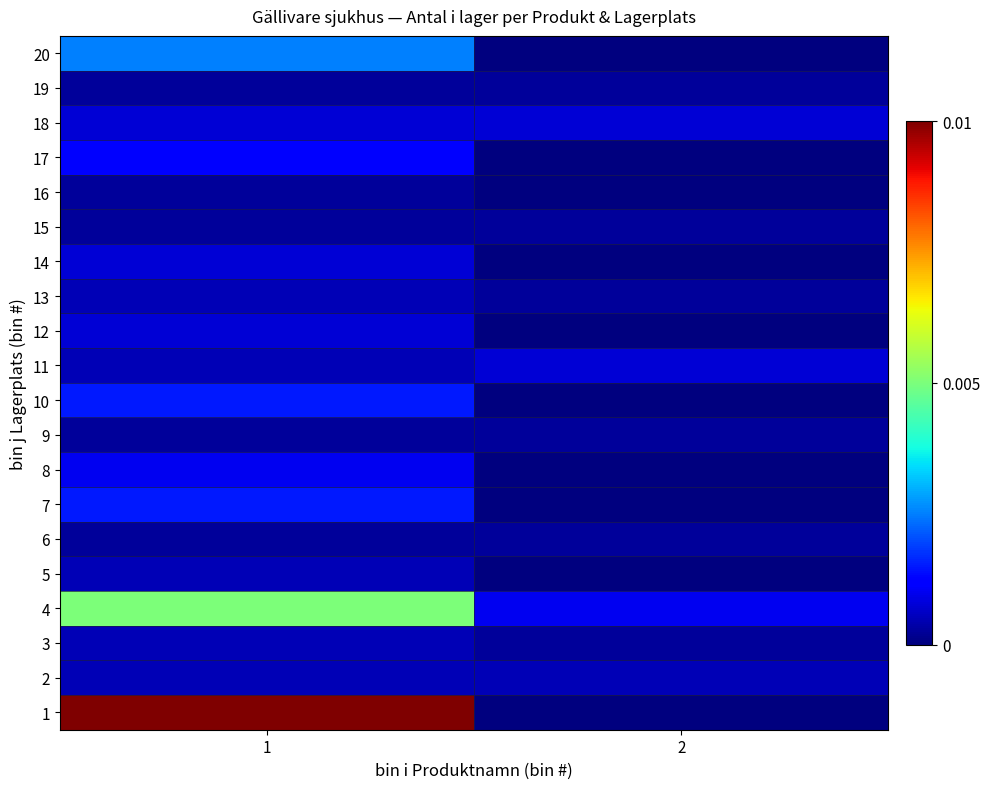

At which category is the sum across all series the highest?

1